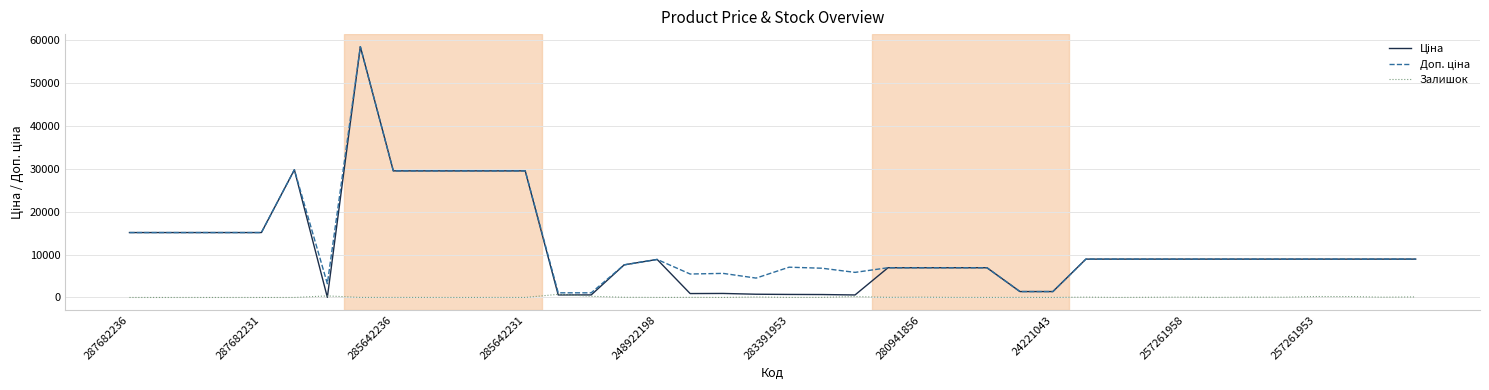

True or false: Залишок and Ціна intersect in this chart.

True